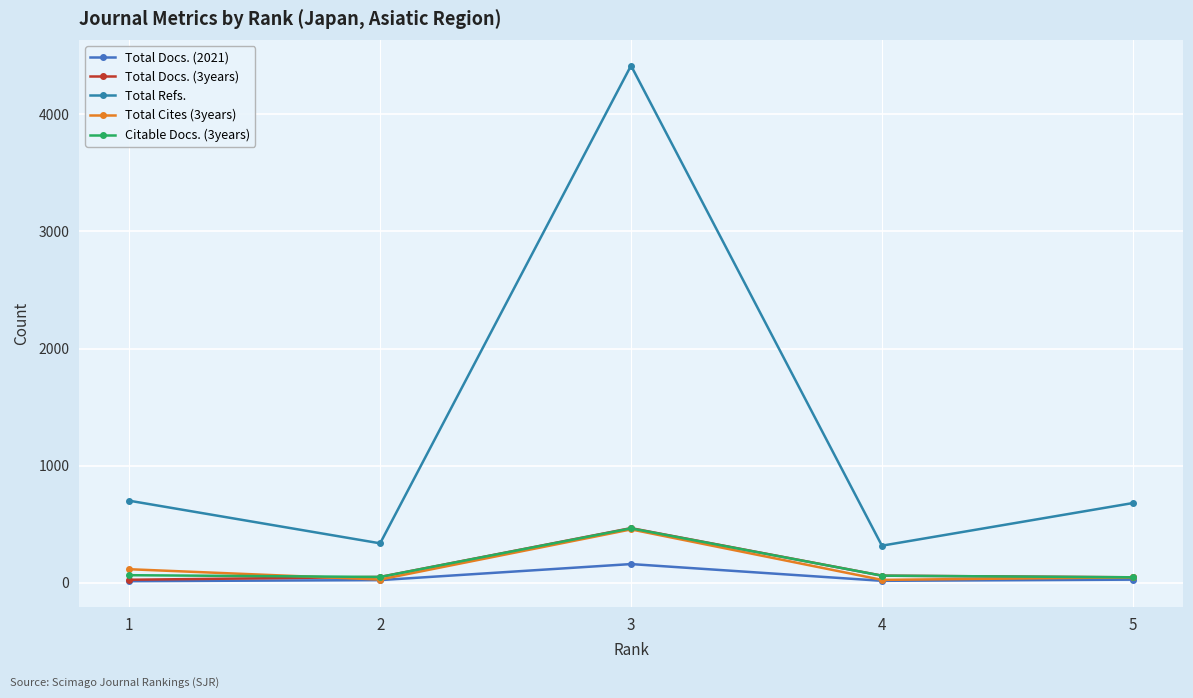

Where is Total Refs. nearest to the value 2366?

1